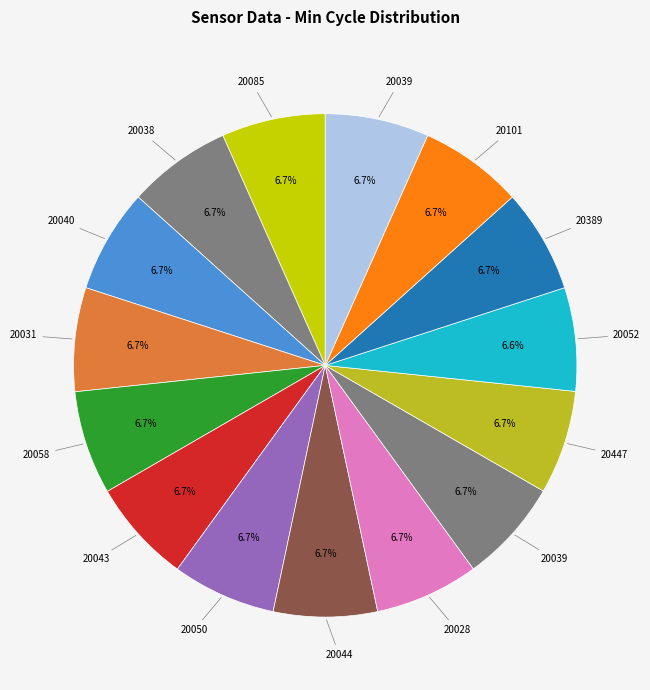

Is there a majority slice in this chart?

No